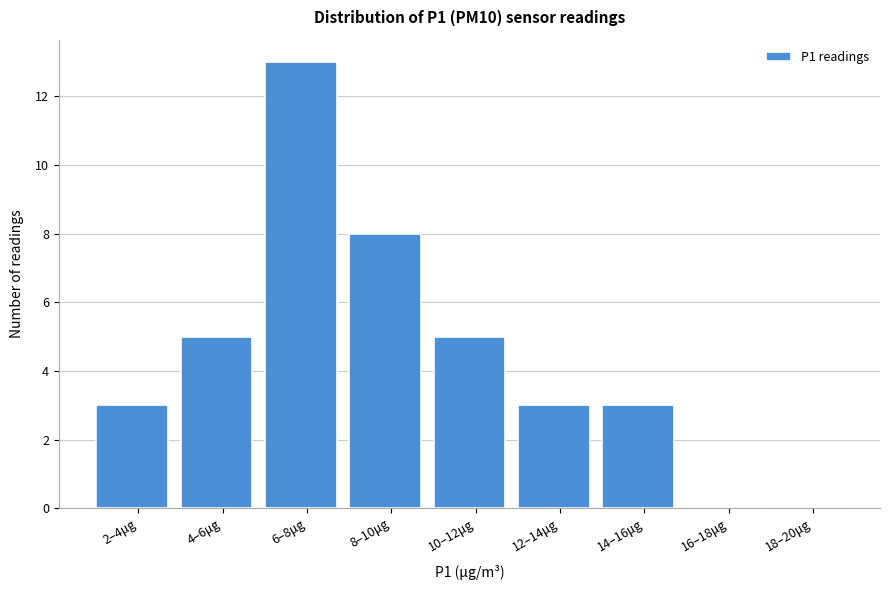

Reading left to right, extract all data points from this chart.

2–4μg=3	4–6μg=5	6–8μg=13	8–10μg=8	10–12μg=5	12–14μg=3	14–16μg=3	16–18μg=0	18–20μg=0